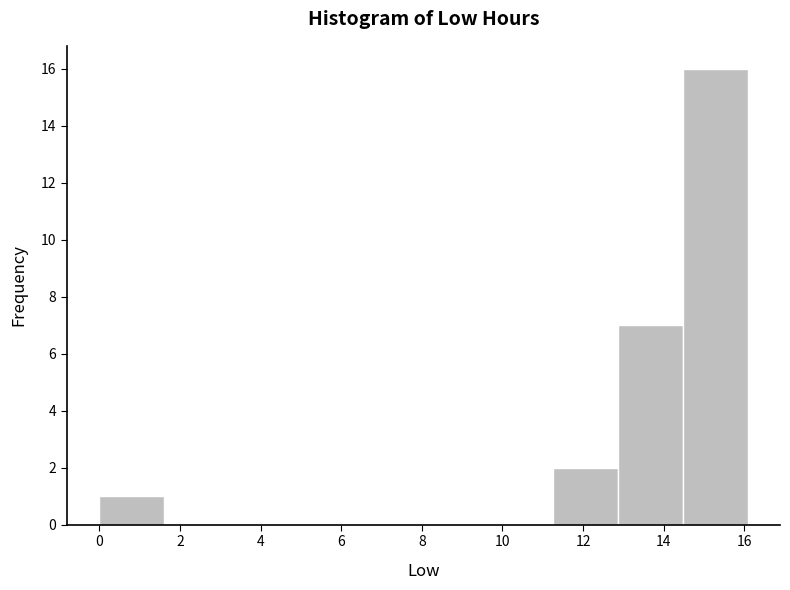

Reading left to right, transcribe this chart: for each bar, give the range it covers on the x-axis and its height. Neither the bar edges nor the heights are printed on the chart, so give them approximately, as read against the axes.

0.0 to 1.6: 1
1.6 to 3.2: 0
3.2 to 4.8: 0
4.8 to 6.4: 0
6.4 to 8.0: 0
8.0 to 9.6: 0
9.6 to 11.2: 0
11.2 to 12.8: 2
12.8 to 14.4: 7
14.4 to 16.0: 16